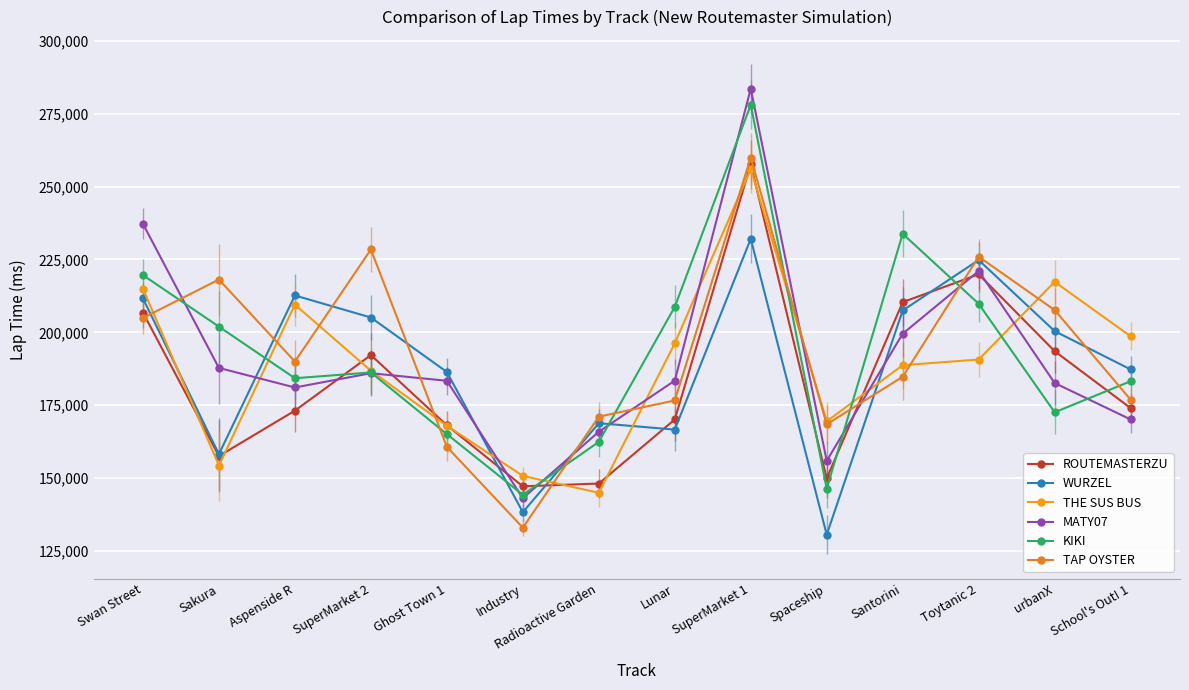

Between Industry and School's Out! 1, which series saw the biggest shift?

WURZEL